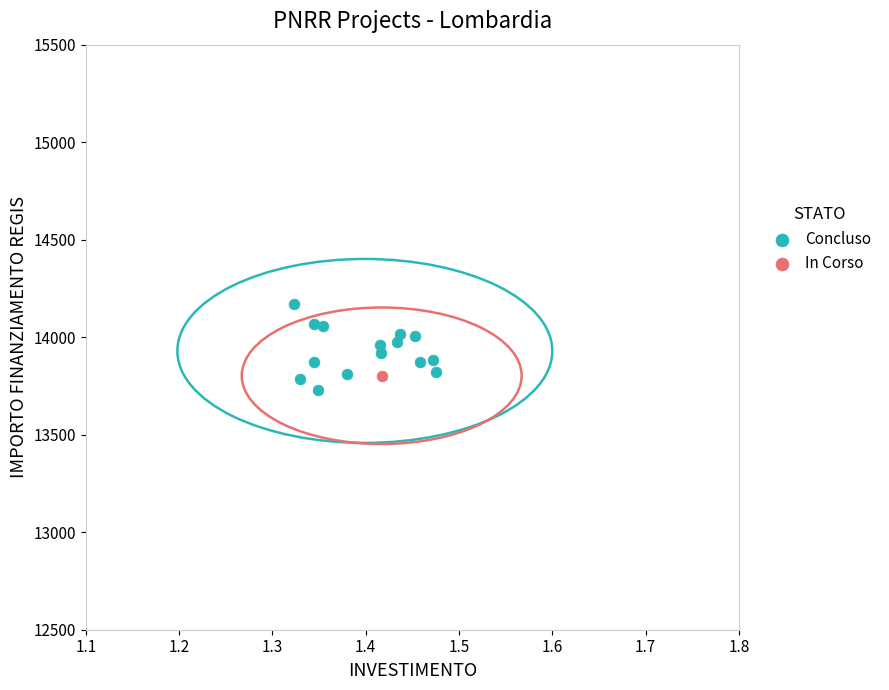

What are all the series names shown in the legend?

Concluso, In Corso